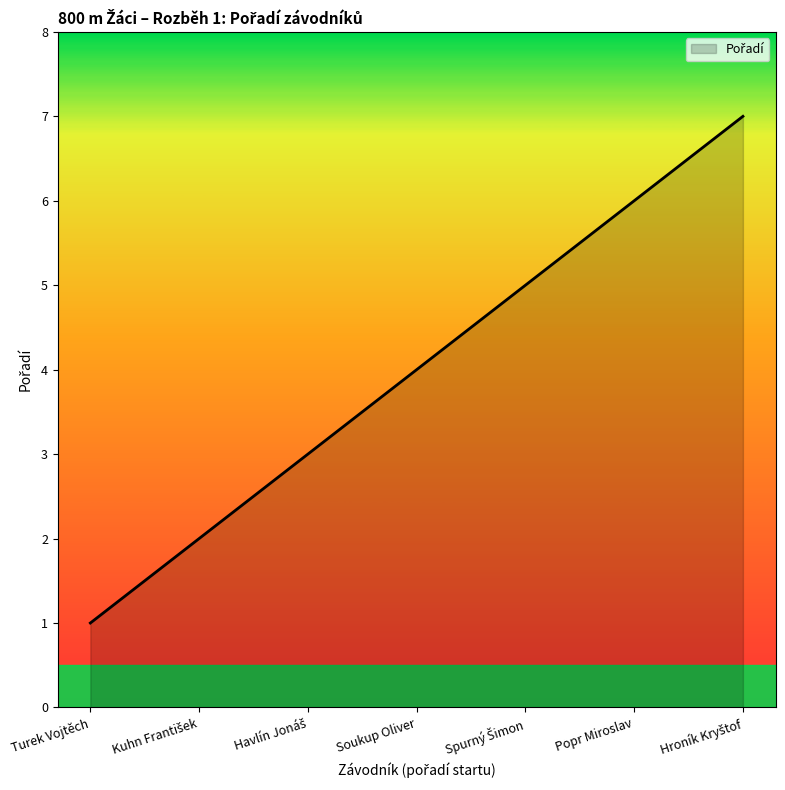

What is the difference between the maximum and minimum values?

6